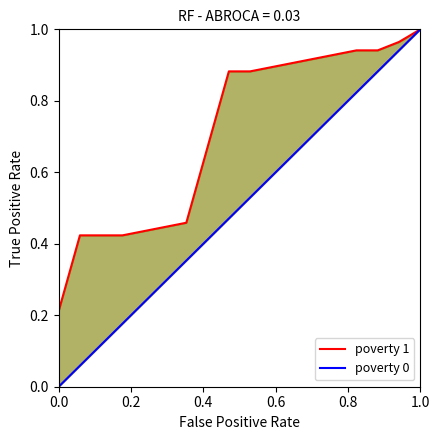

What is the average value of the poverty 0 series?

0.5